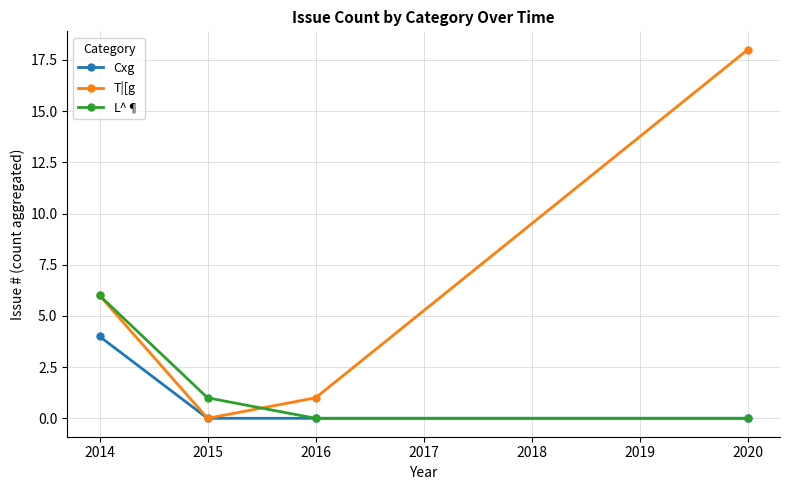

What are all the series names shown in the legend?

Cxg, T|[g, L^¶